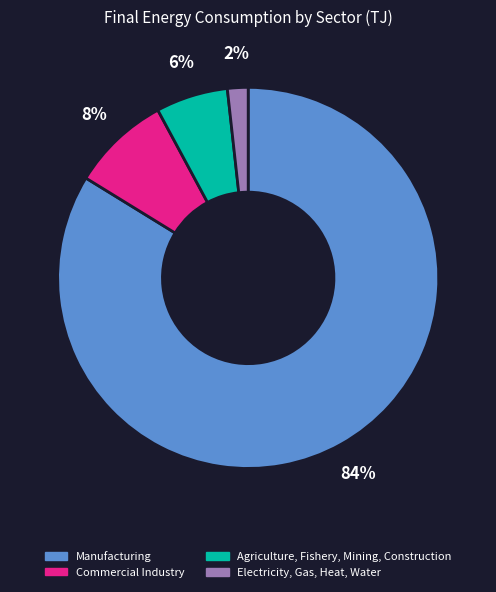

The Commercial Industry slice represents 8% of the pie. True or false?

True